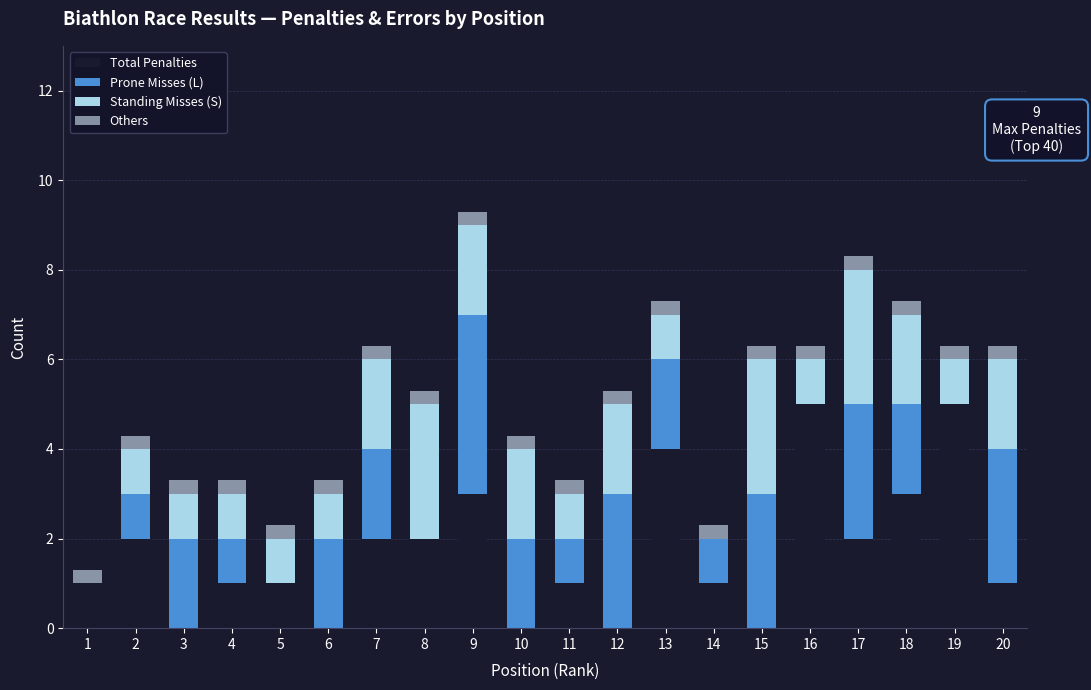

What is the highest value of the Total Penalties series?

5.0